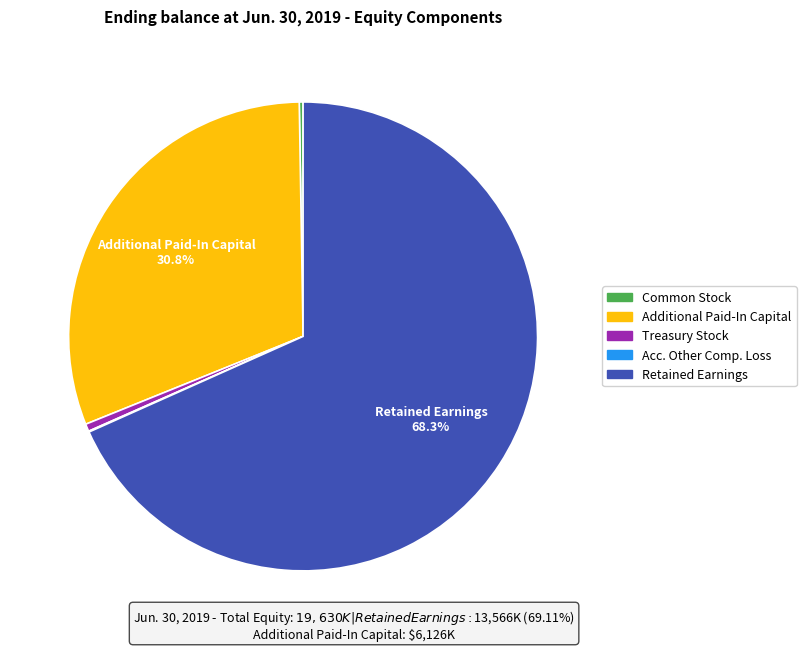

How much of the chart is everything except Retained Earnings?

31.7%